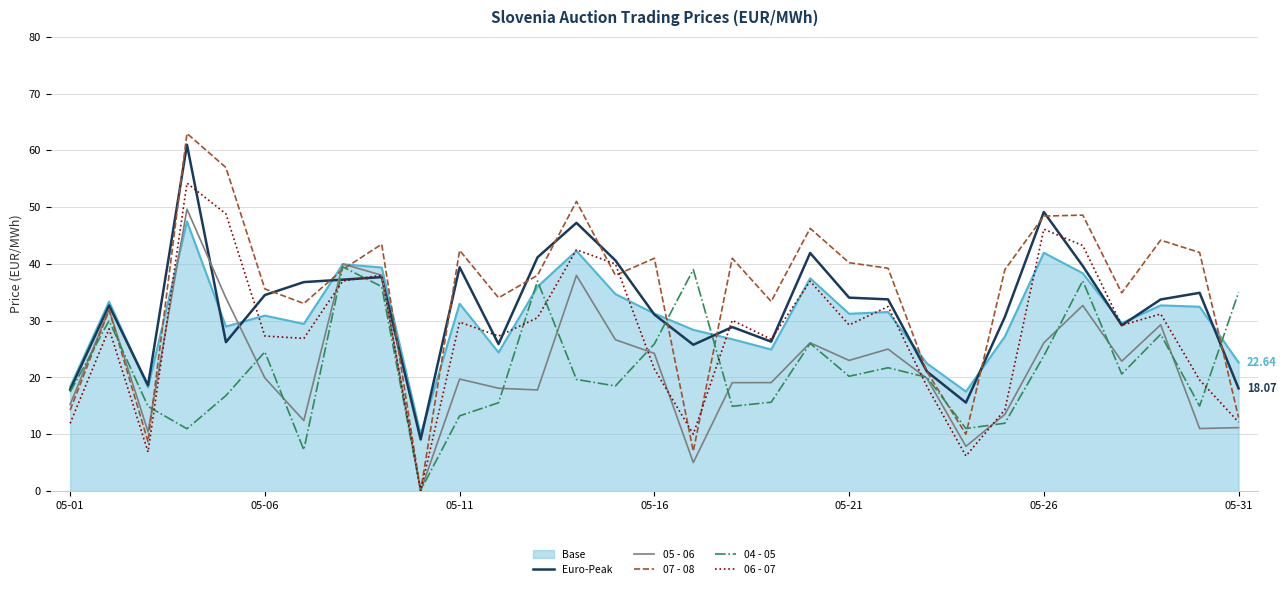

Does the chart display data point markers on the line(s)?

No